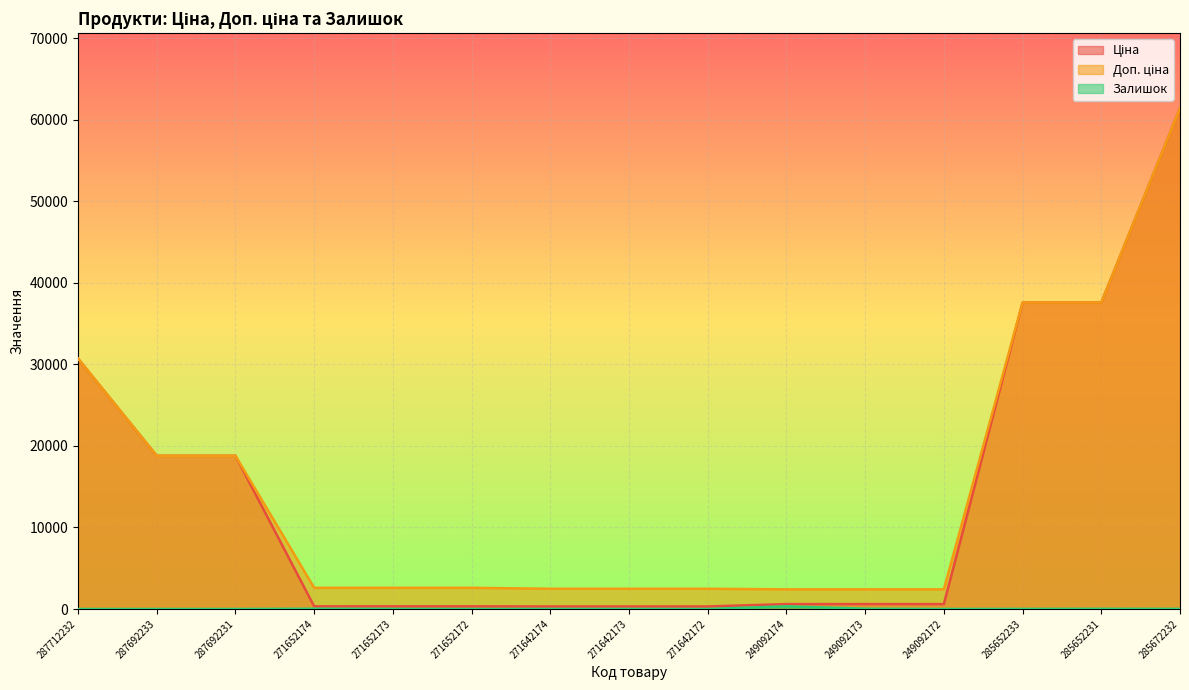

What is the label of the 1st point from the left?

287712232